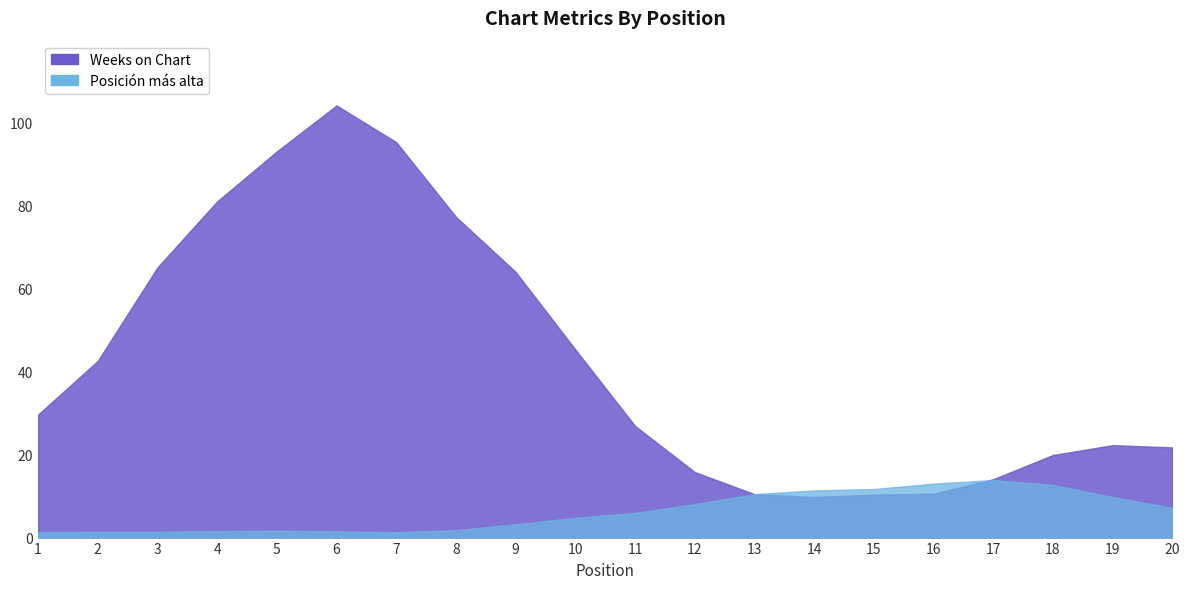

Does the chart display data point markers on the line(s)?

No